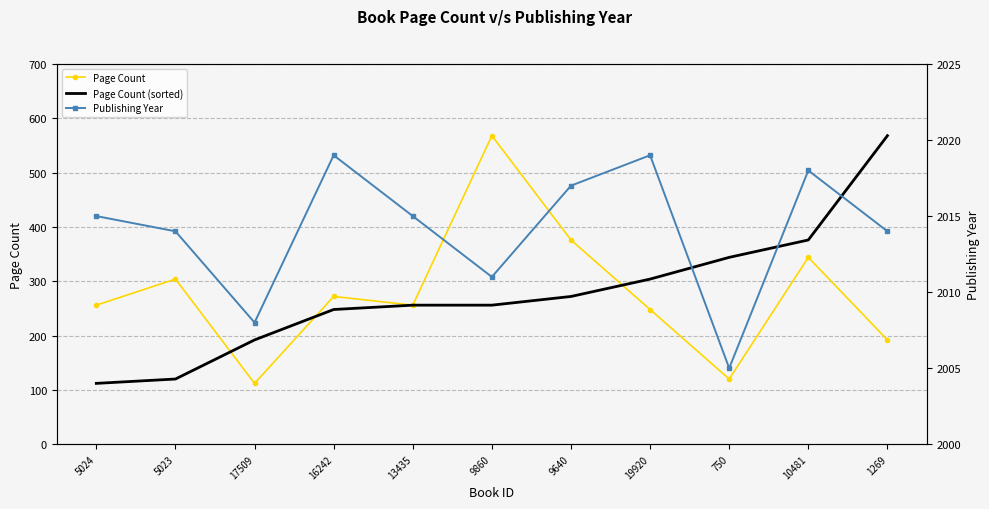

What is the difference between the second highest and second lowest values in the Page Count series?

256